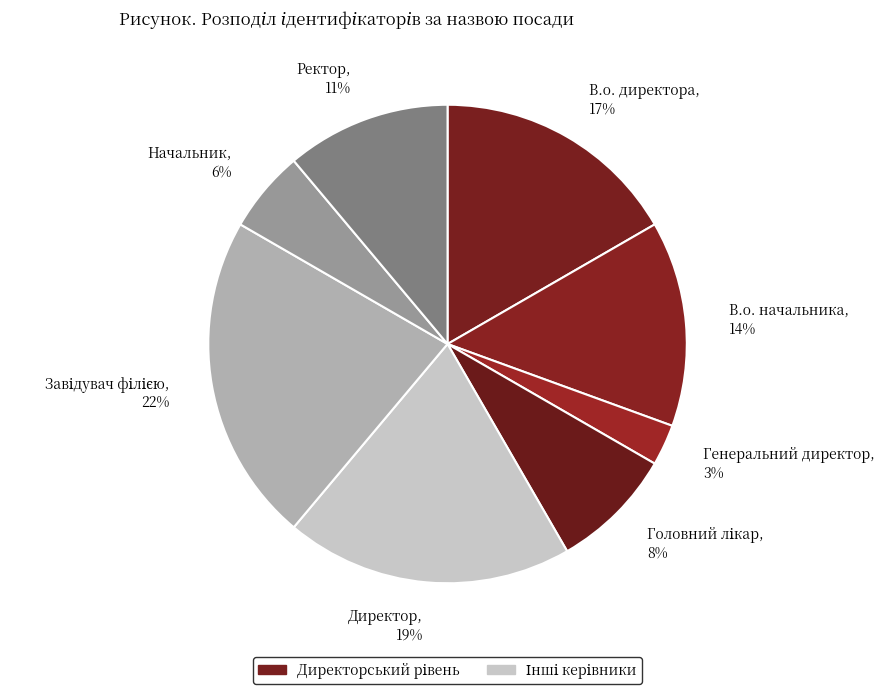

Which slice is the smallest?

Генеральний директор